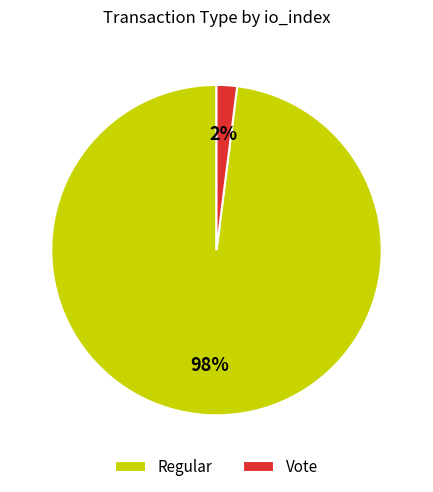

Is there any slice that represents more than half of the pie?

Yes